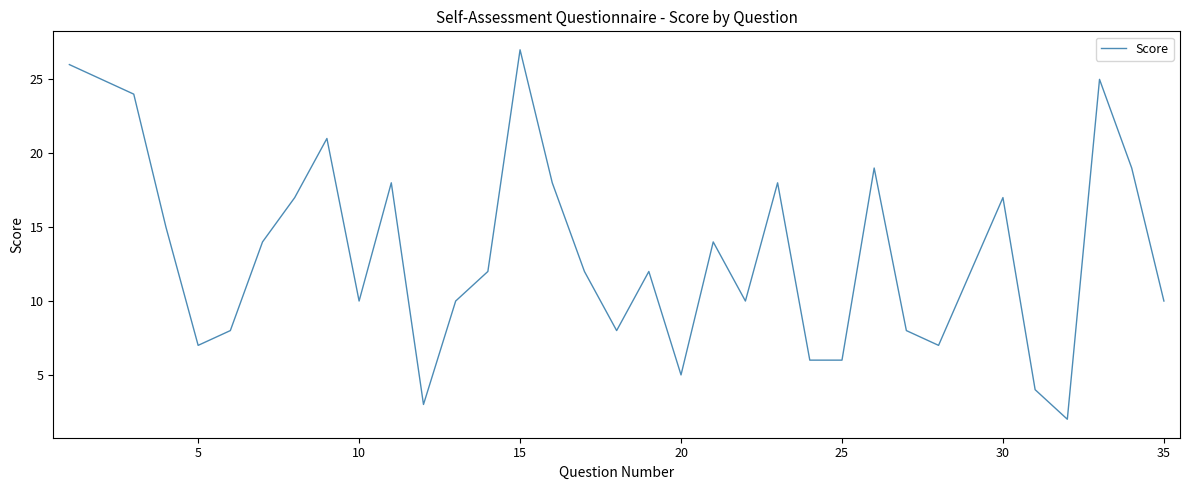

What is the maximum value shown in the chart?

27